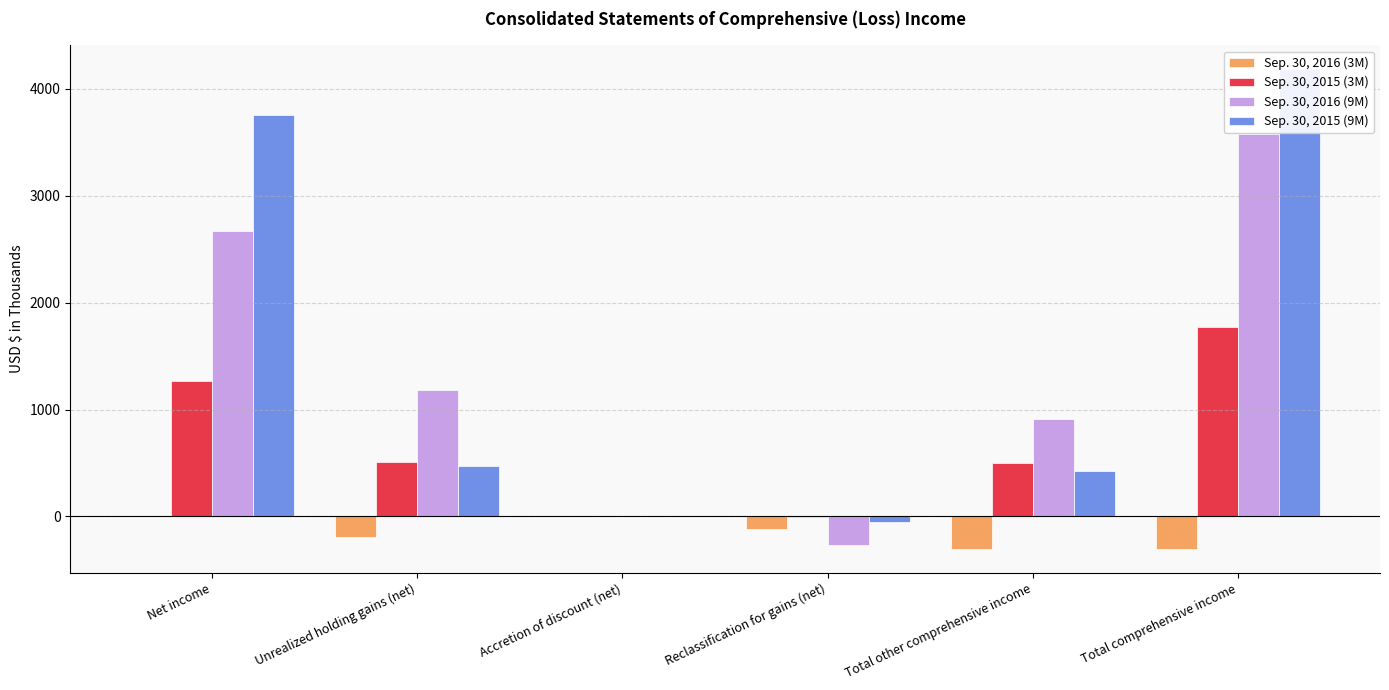

Rank the series at Unrealized holding gains (net) from highest to lowest value.

Sep. 30, 2016 (9M), Sep. 30, 2015 (3M), Sep. 30, 2015 (9M), Sep. 30, 2016 (3M)